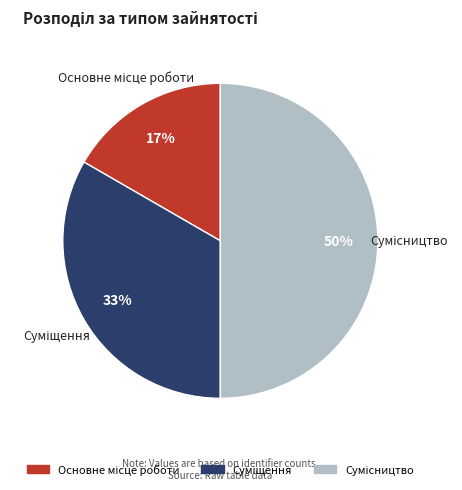

To the nearest percent, what is the average slice percentage?

33%